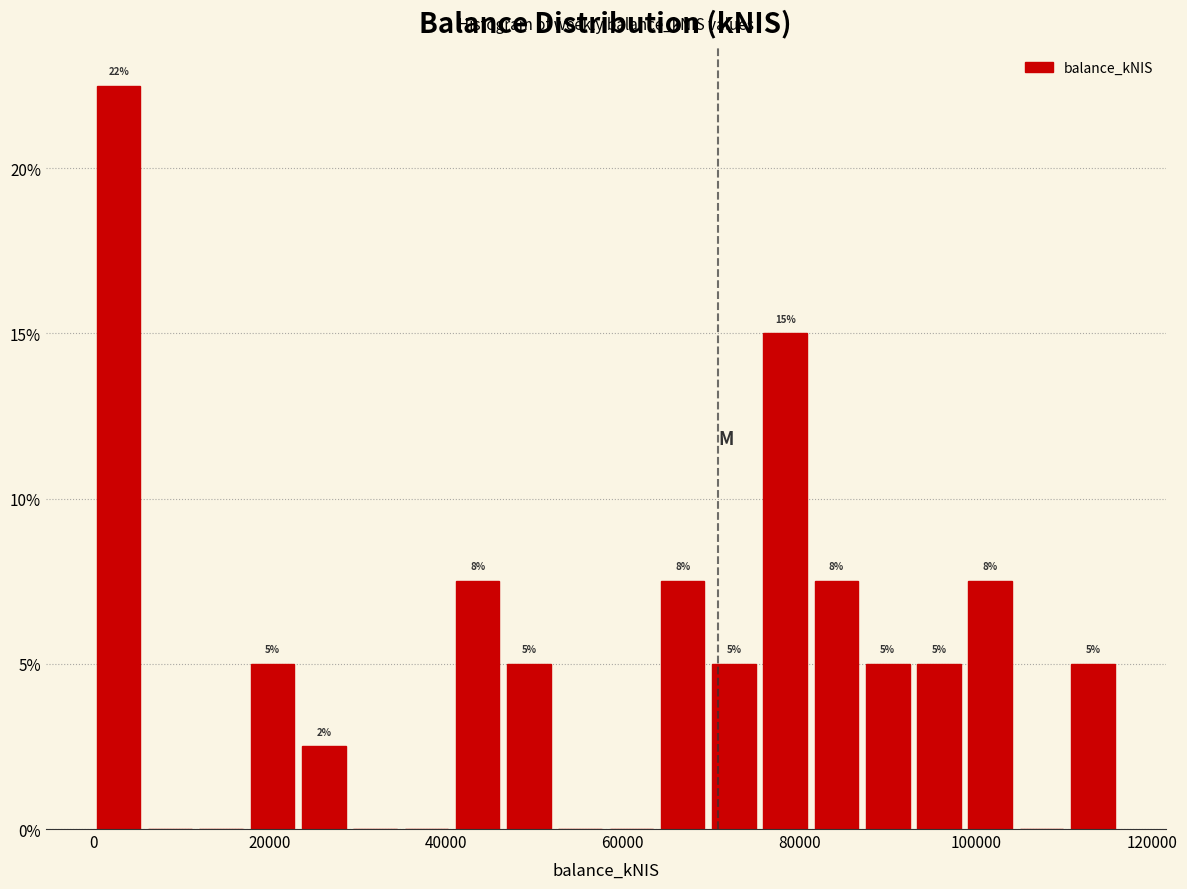

Read against the x-axis, roughly where is the centre of the tallest bar?

2000